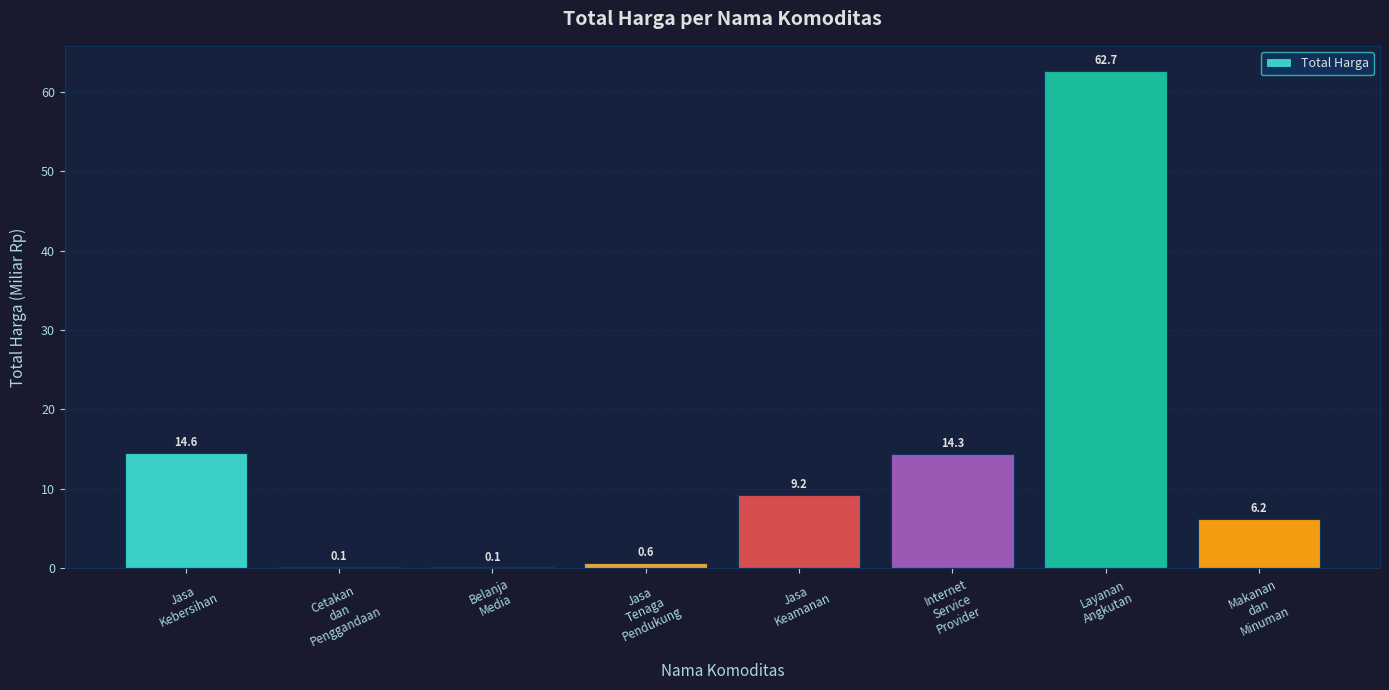

True or false: the data shows 14.6 at Jasa
Kebersihan.

True